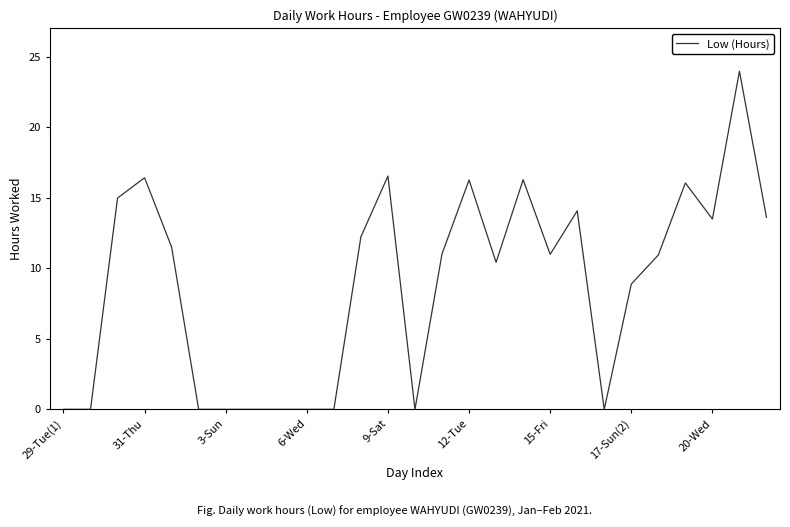

What is the difference between the maximum and minimum values?

24.0